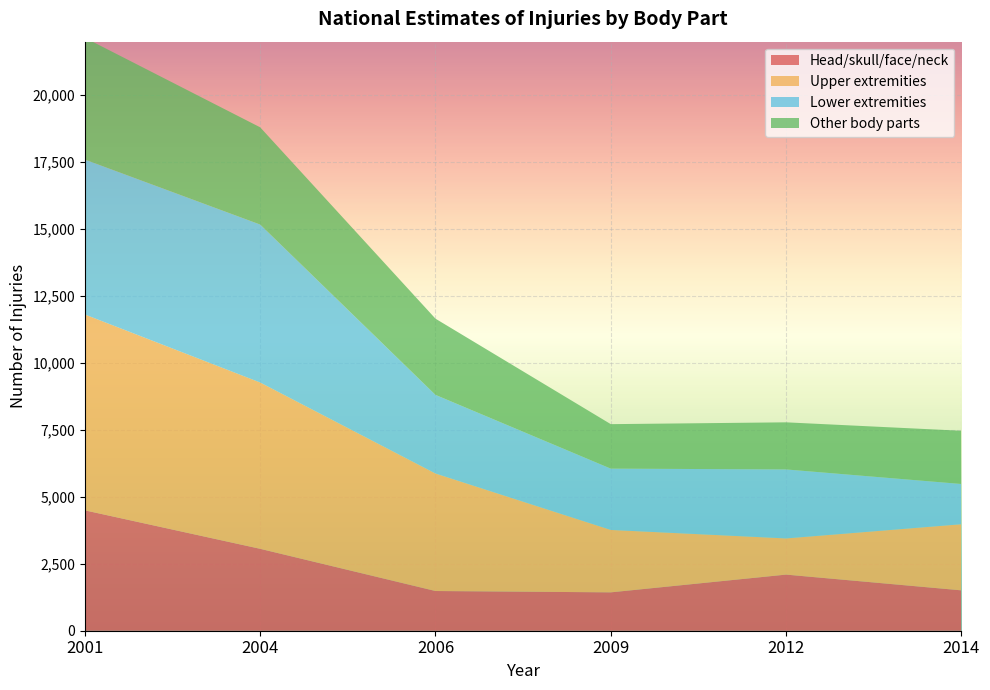

Reading left to right, what are all the values shown in this chart?

Head/skull/face/neck: 4496	3059	1483	1433	2096	1508
Upper extremities: 7314	6211	4388	2331	1351	2469
Lower extremities: 5786	5899	2937	2290	2577	1503
Other body parts: 4548	3632	2846	1661	1759	1988